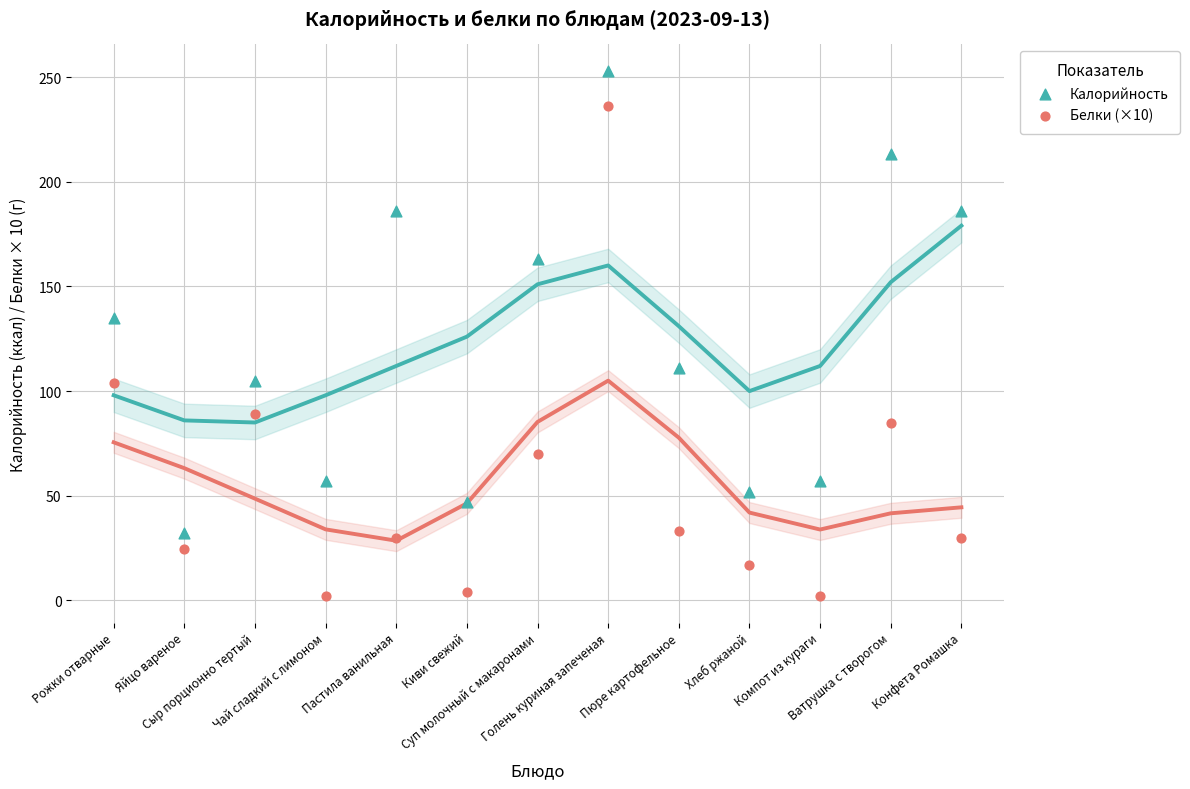

Which series has the largest Y range (max minus min)?

Белки (×10)